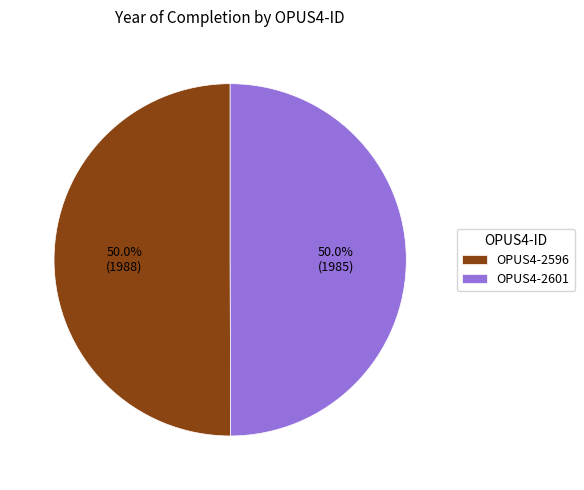

Approximately how many times larger is the value at OPUS4-2596 compared to OPUS4-2601?

1.0